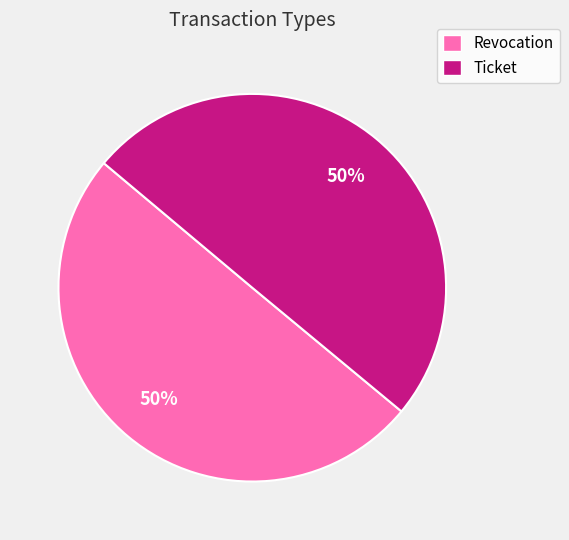

The Revocation slice represents 50% of the pie. True or false?

True